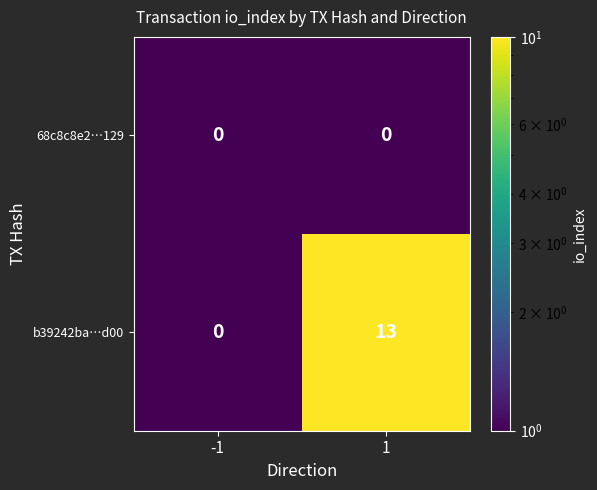

Is it true that b39242ba…d00 equals 13 at 1?

True